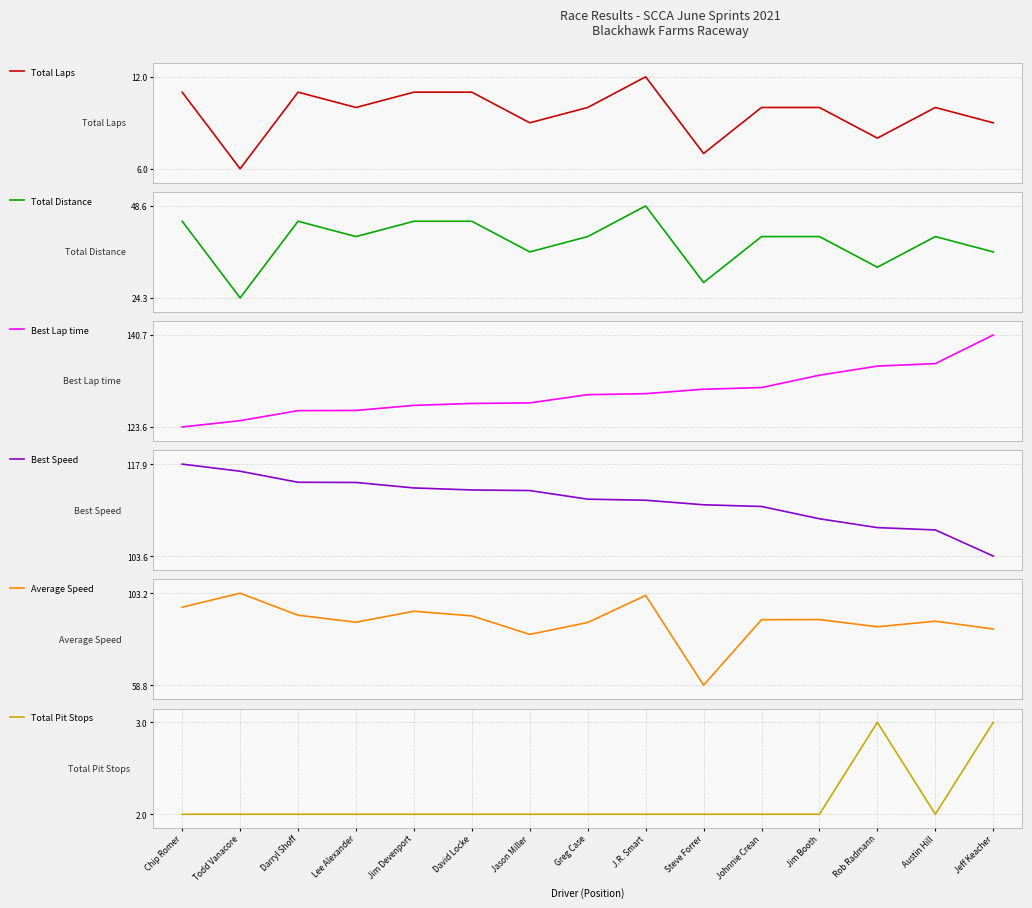

True or false: Best Lap time has more than 0 points higher than both neighbors.

False